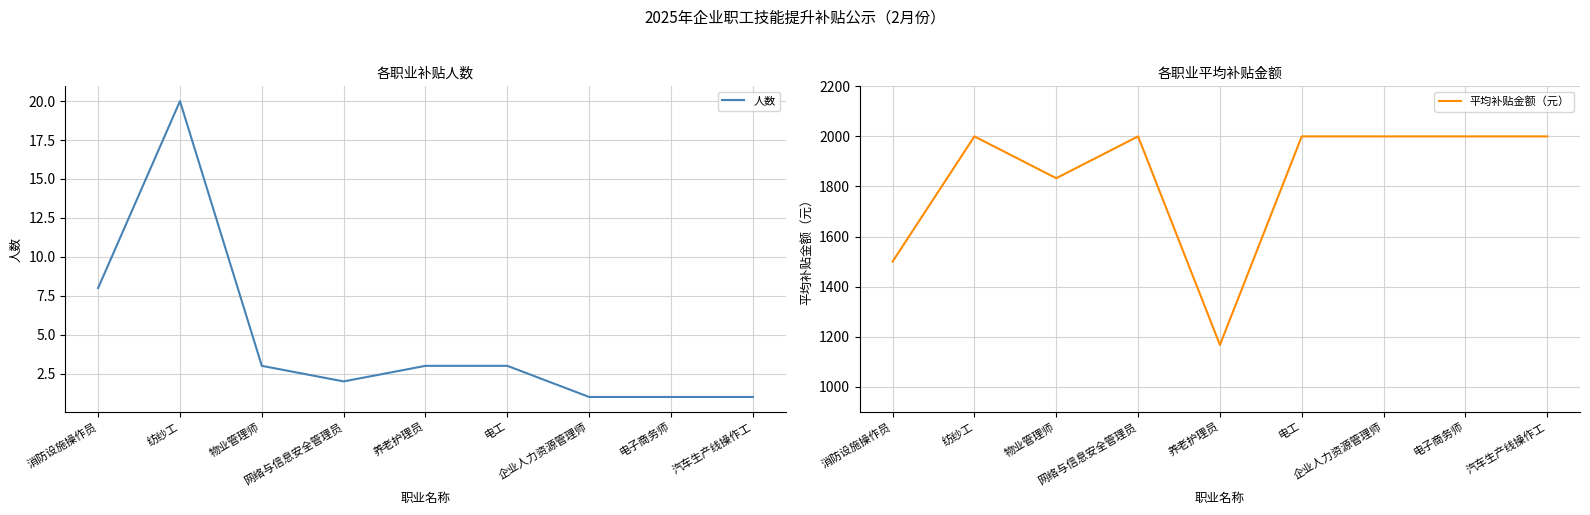

List the series in order of their overall mean, highest first.

平均补贴金额（元）, 人数